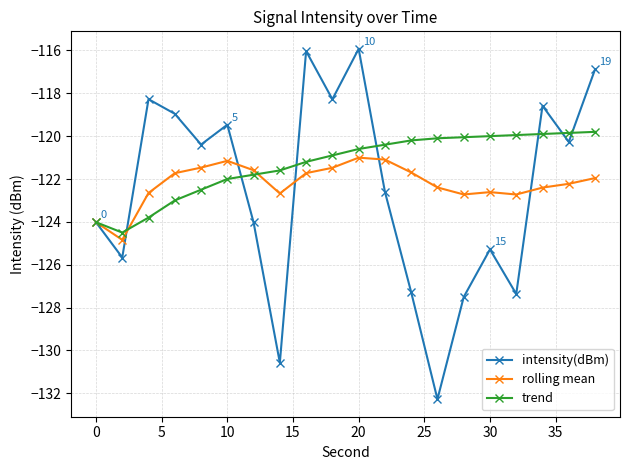

Which series has the largest total across all categories?

trend